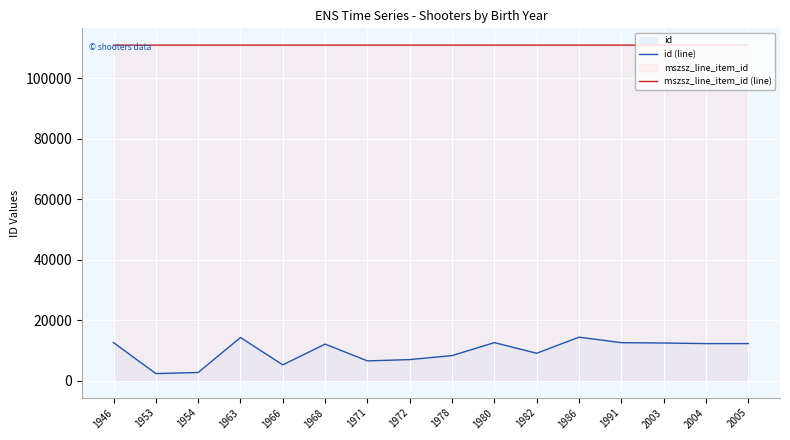

Which category has the lowest value across all series?

1953